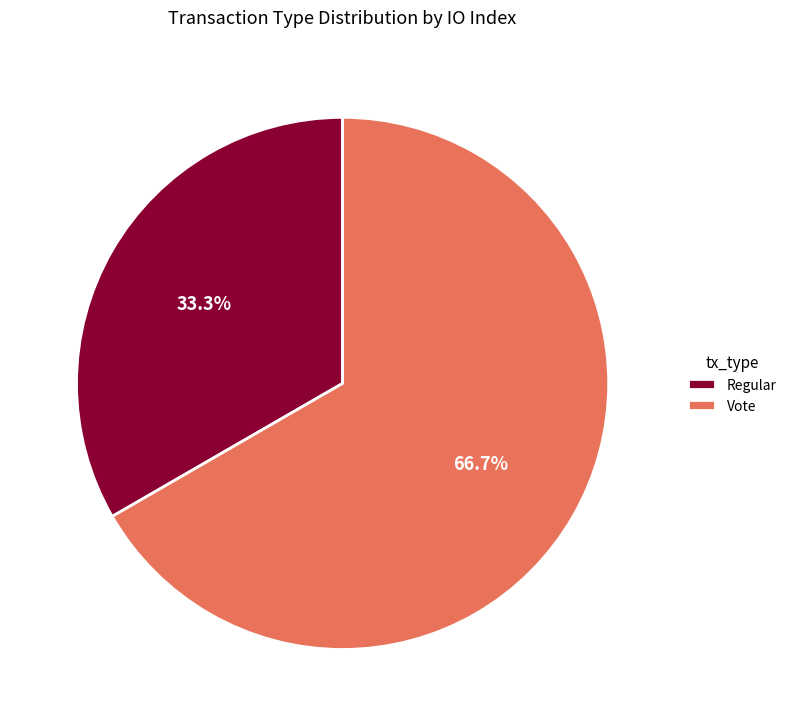

How many slices are in this pie chart?

2